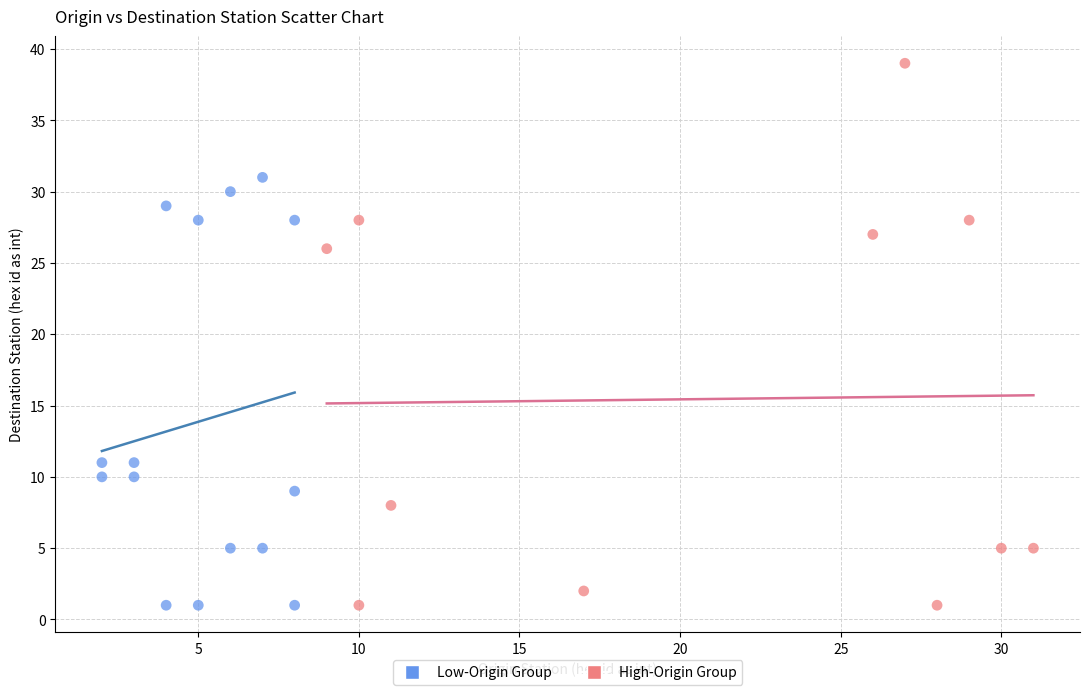

Which series reaches the maximum Y coordinate?

High-Origin Group